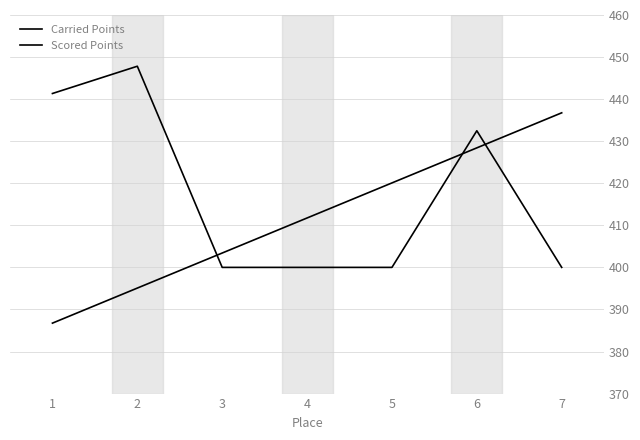

How many lines are shown in the chart?

2